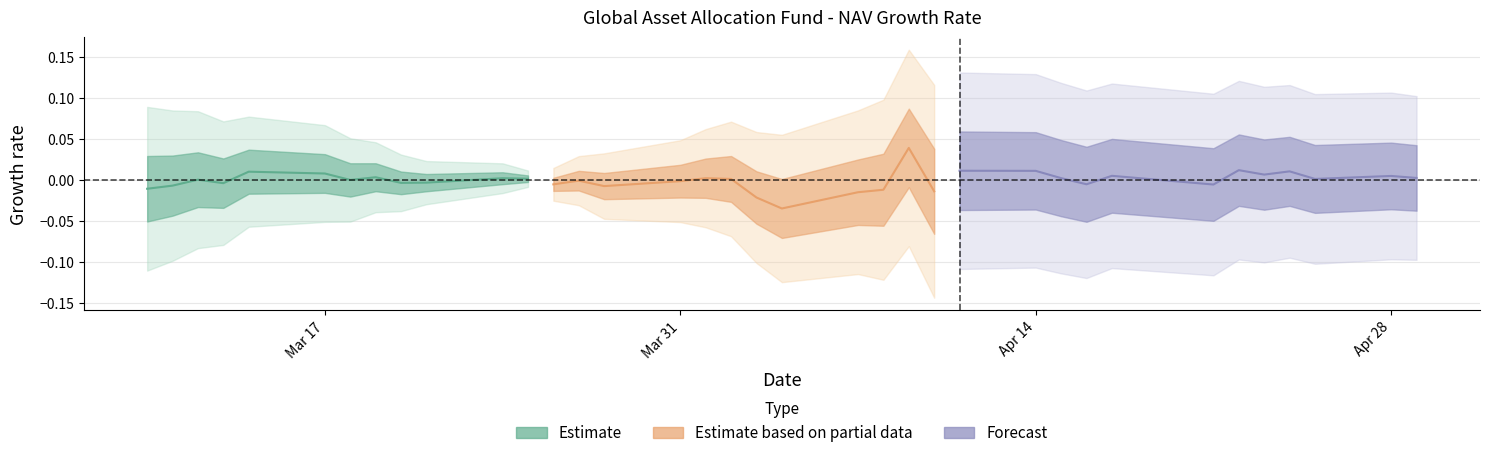

How many interior local valleys does the Estimate series have?

3